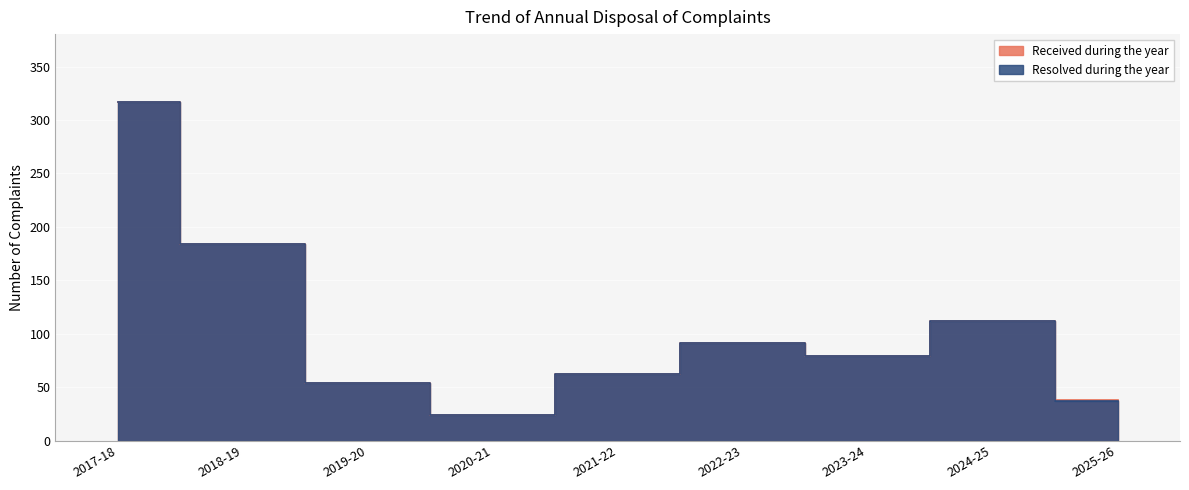

True or false: Resolved during the year has a value of 37 at 2020-21.

False